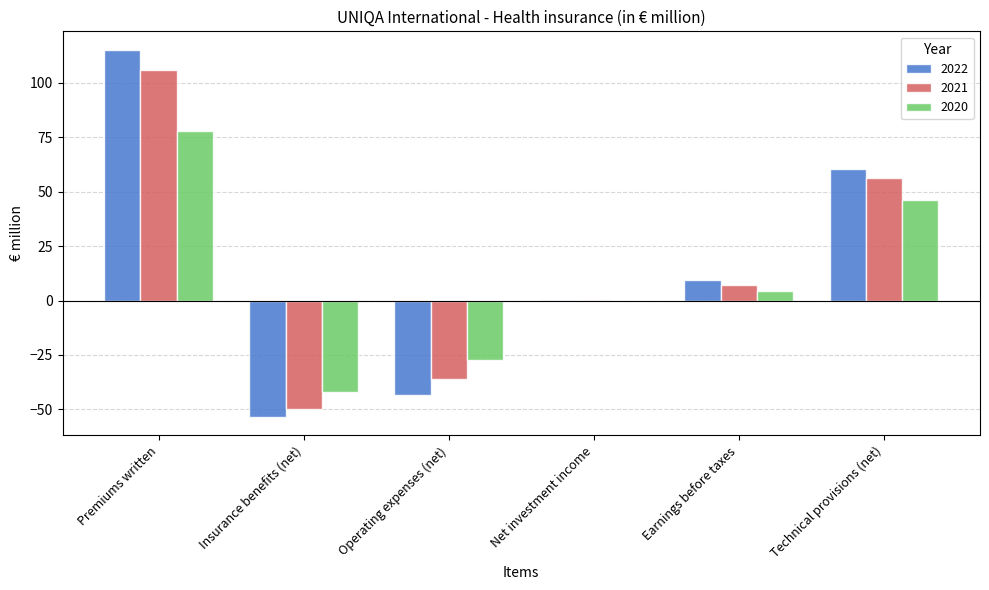

What is the total value across all series at Earnings before taxes?

20.8